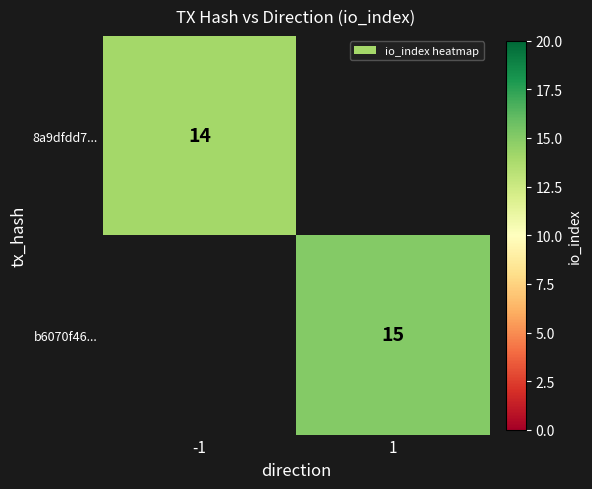

The 8a9dfdd7... series shows 14 at -1. True or false?

True